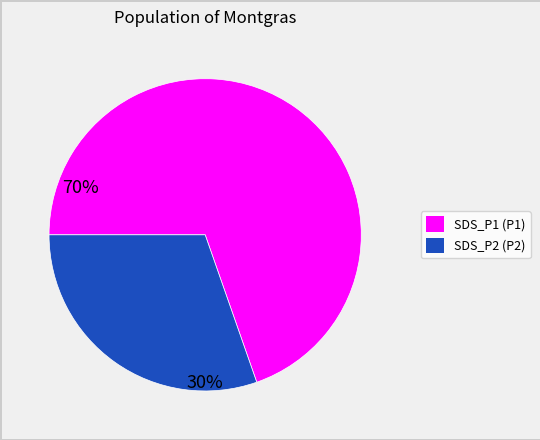

Is the sum of SDS_P1 and SDS_P2 greater than half?

Yes